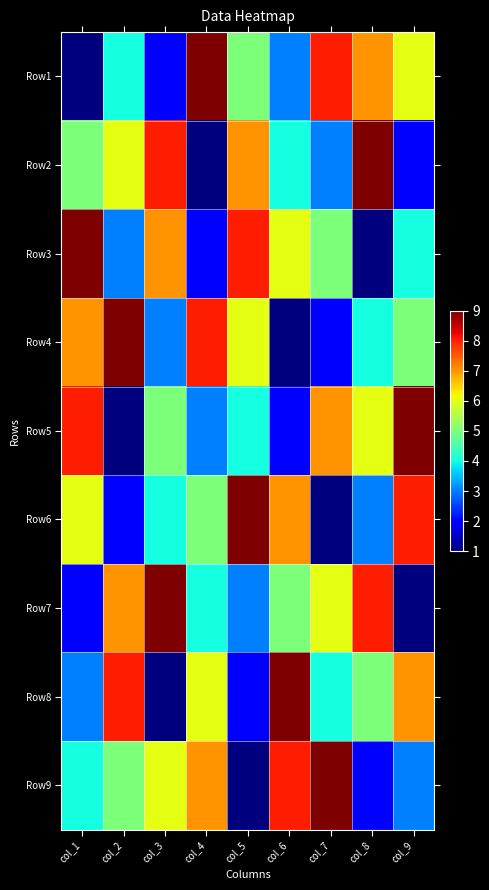

Rank the series by their maximum value, from lowest to highest.

Row1, Row2, Row3, Row4, Row5, Row6, Row7, Row8, Row9